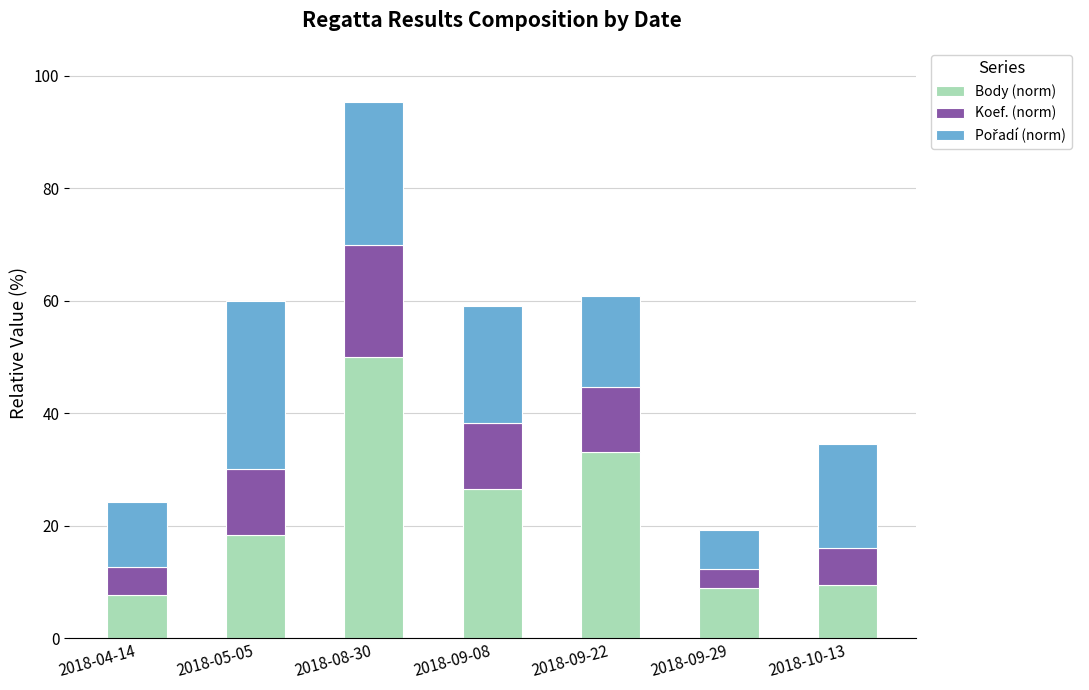

At which category is the sum across all series the highest?

2018-08-30